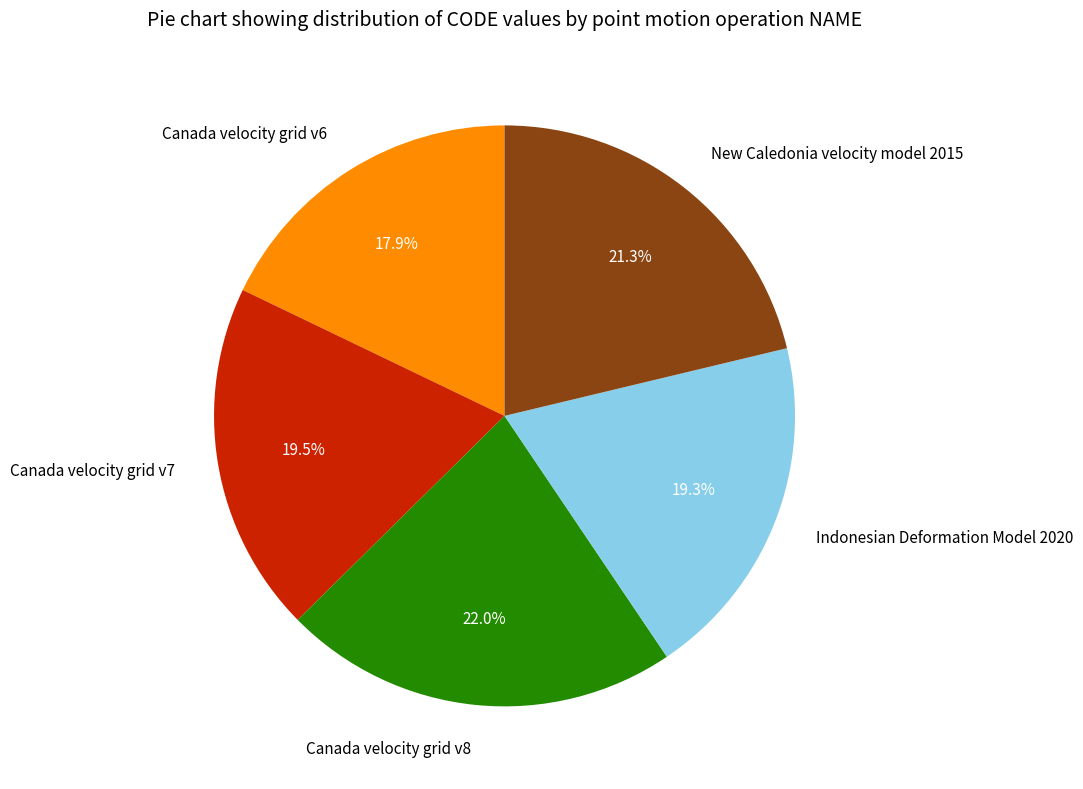

Which category has the biggest portion of the pie?

Canada velocity grid v8